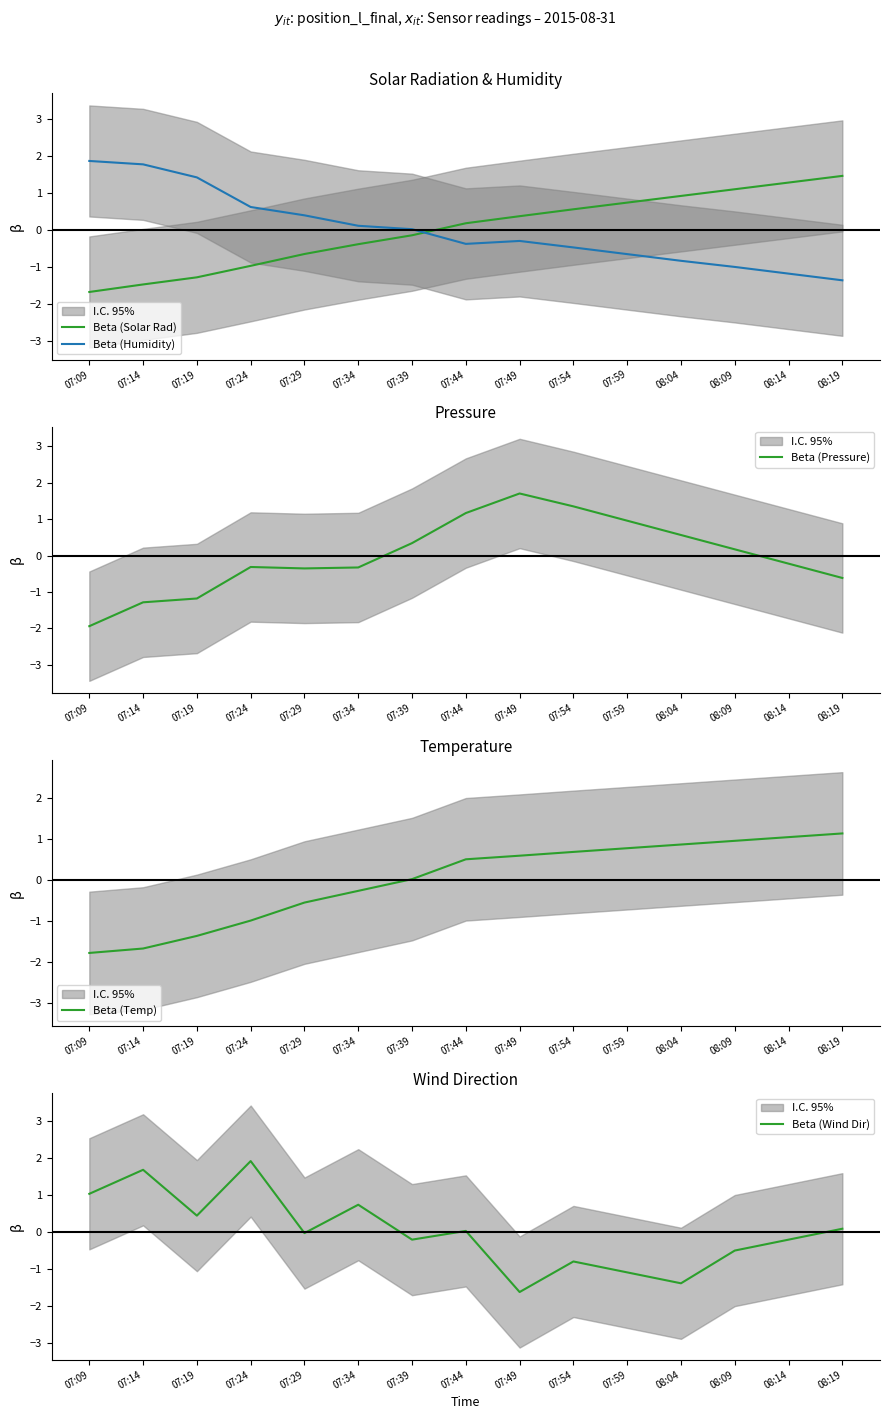

After their last crossing, which series has the higher values: Beta (Temp) or Beta (Pressure)?

Beta (Temp)